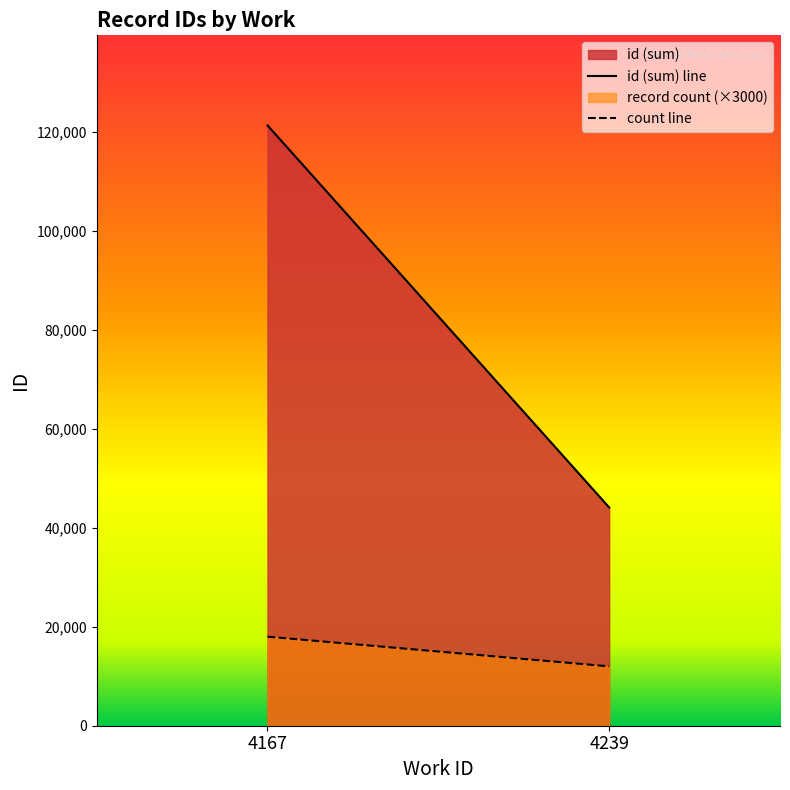

Which series has the largest total across all categories?

id (sum)